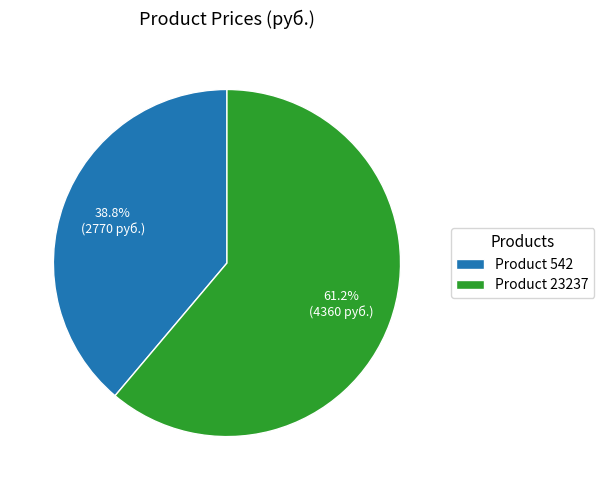

What is the total percentage of Product 542 and Product 23237?

100.0%